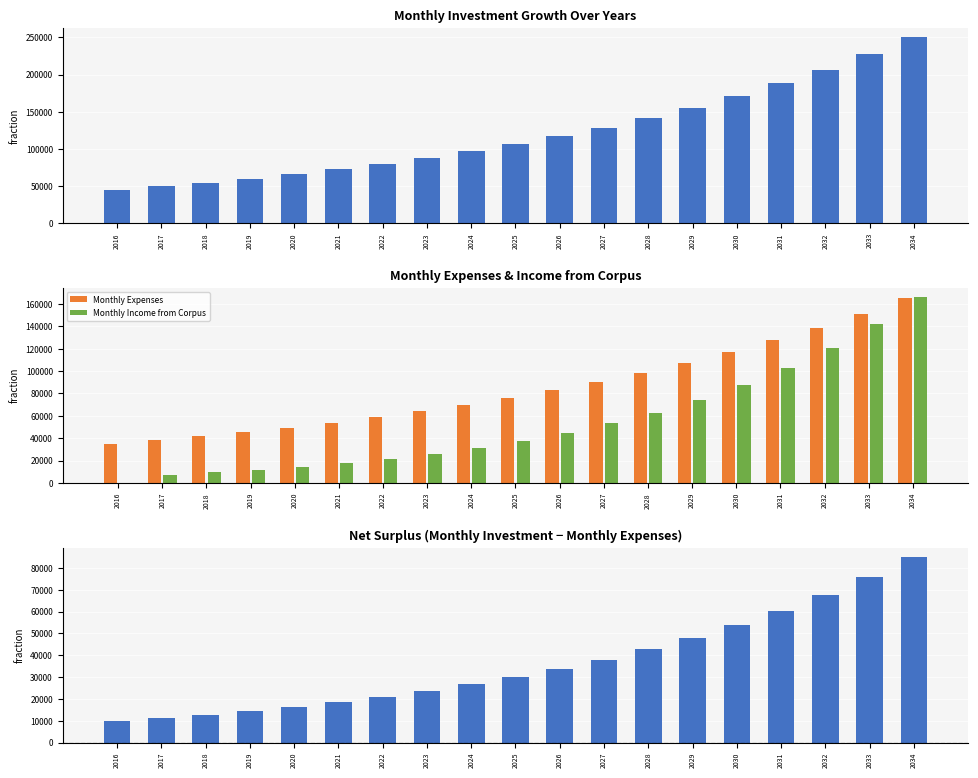

What is the value of the Investment minus Expenses bar at the 15th from the left?

53927.0